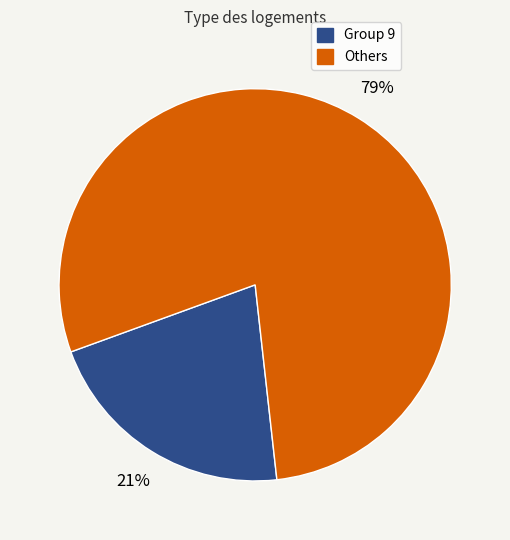

Does any single category account for the majority?

Yes